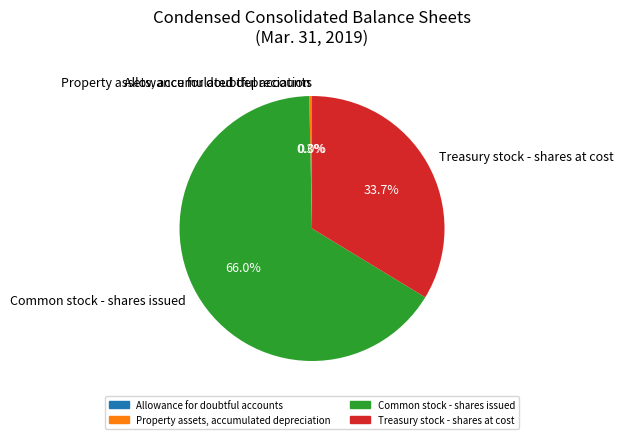

What is the largest slice in the pie chart?

Common stock - shares issued